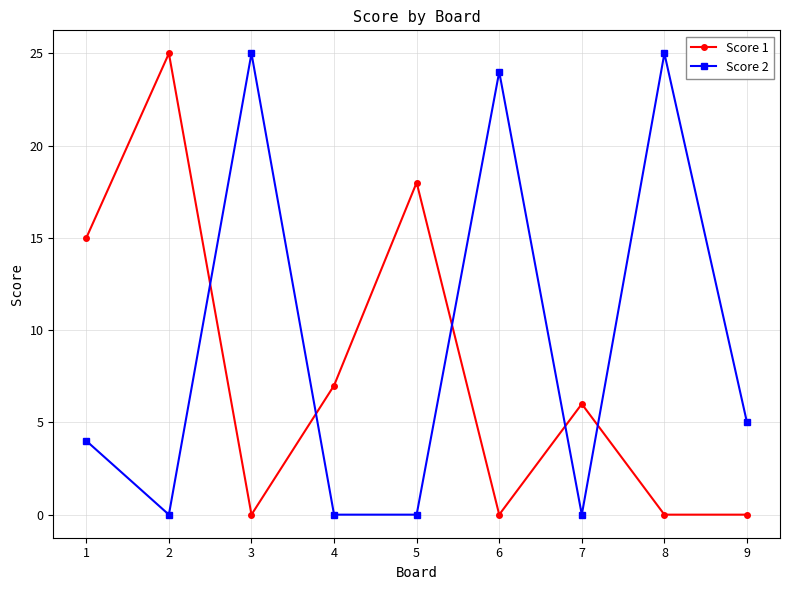

What is the spread (max minus min) of values at 2?

25